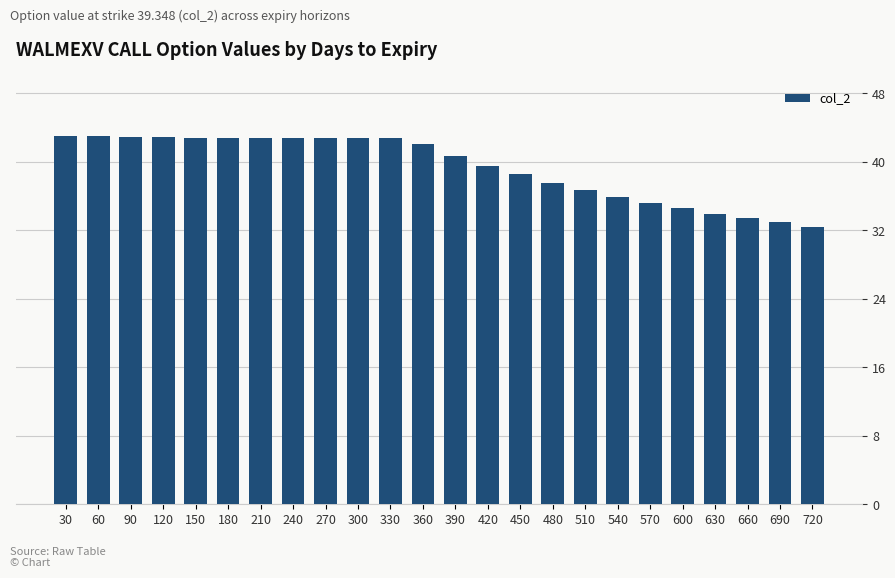

Is it true that the value at 660 is 13.9?

False